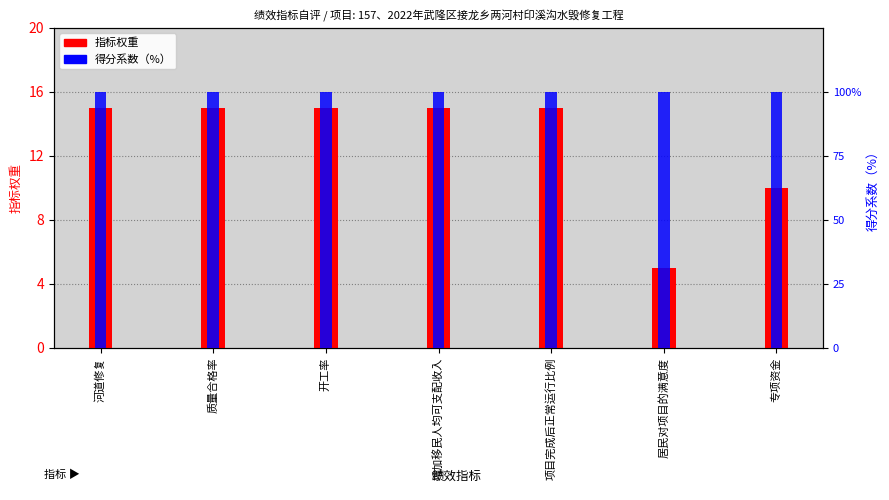

What is the label of the 4th bar from the left?

增加移民人均可支配收入